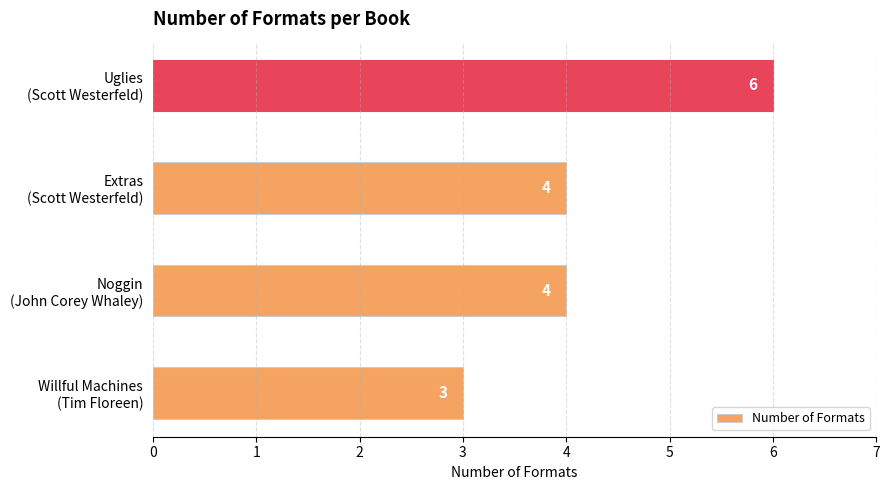

Count the values in the range 4 to 6.

3